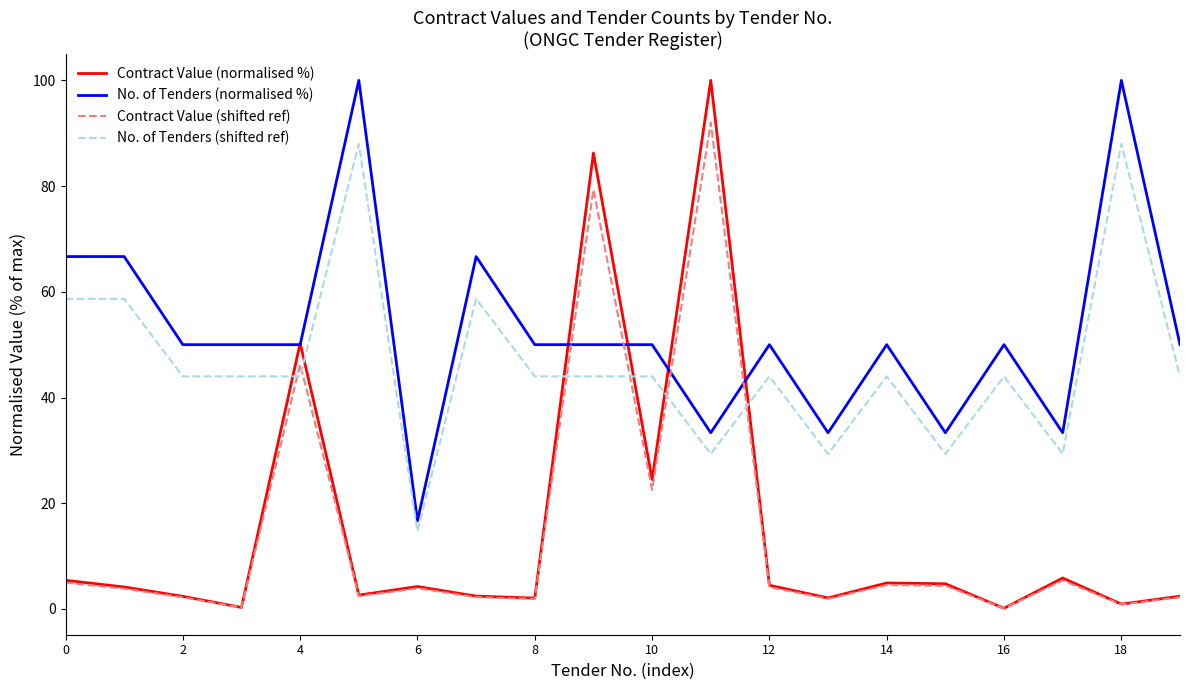

What is the greatest value displayed?

100.0